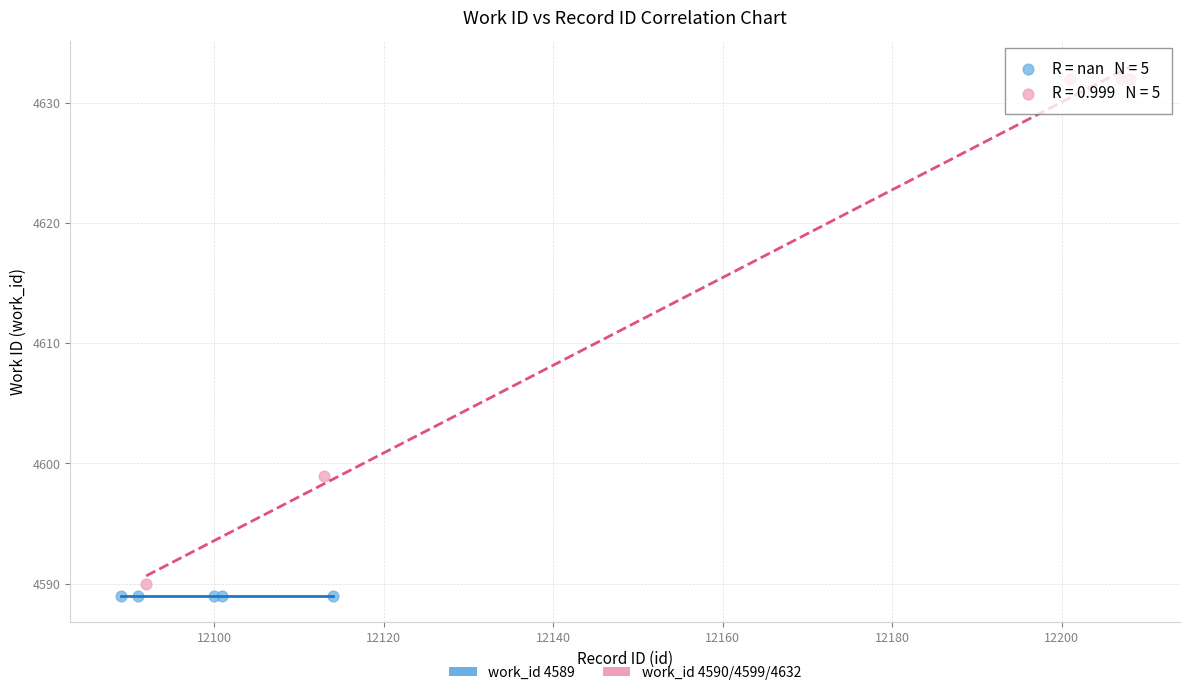

Which series contains the highest Y value?

work_id 4590/4599/4632